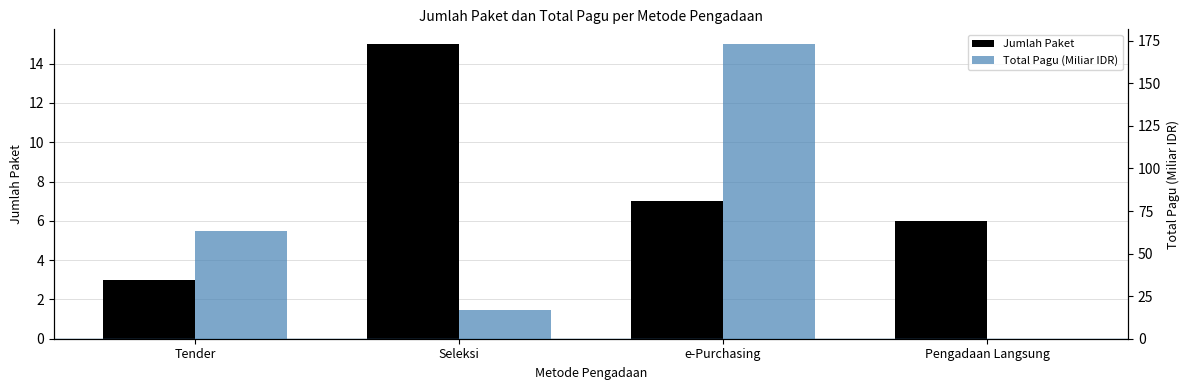

Between Seleksi and Tender, which is larger?

Seleksi